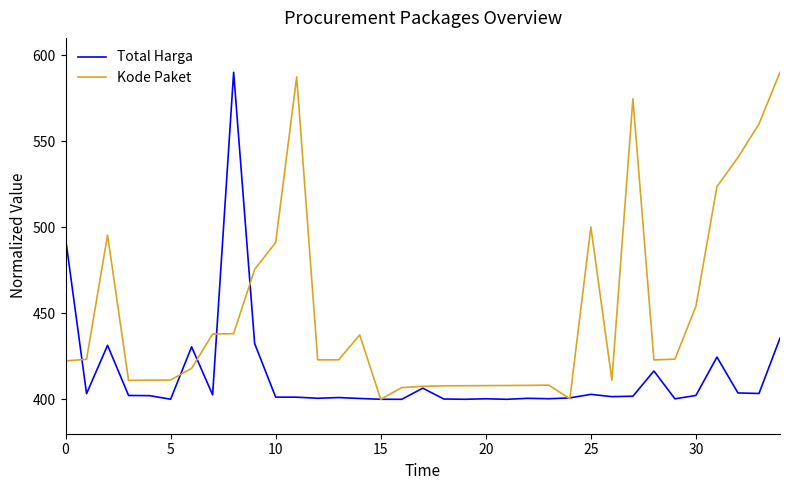

What is the maximum value shown in the chart?

590.0